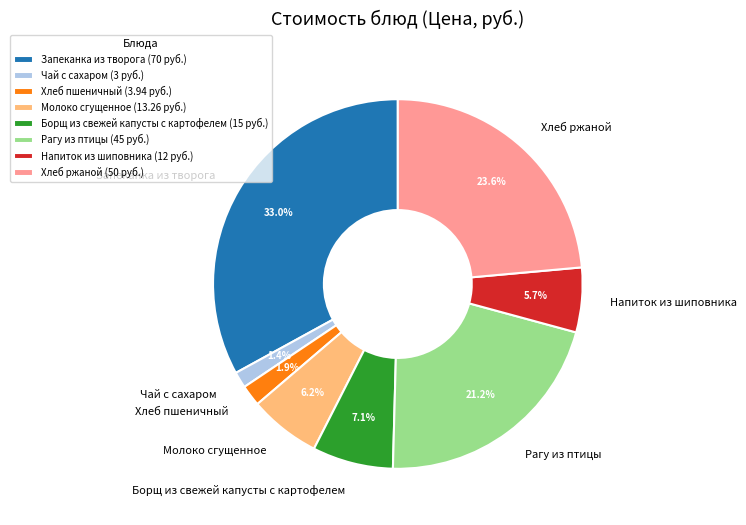

Is the sum of Борщ из свежей капусты с картофелем and Молоко сгущенное greater than half?

No